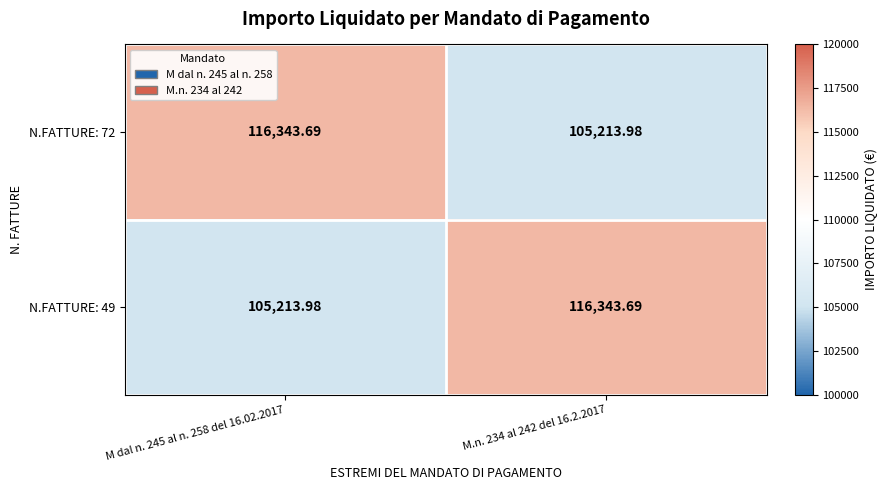

Which series has the largest total across all categories?

N.FATTURE: 72